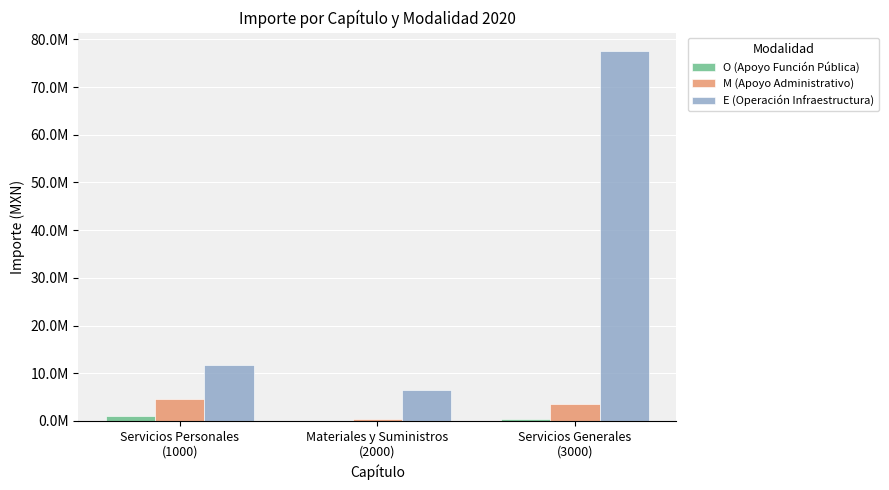

At how many categories does at least one series exceed 44665706?

1